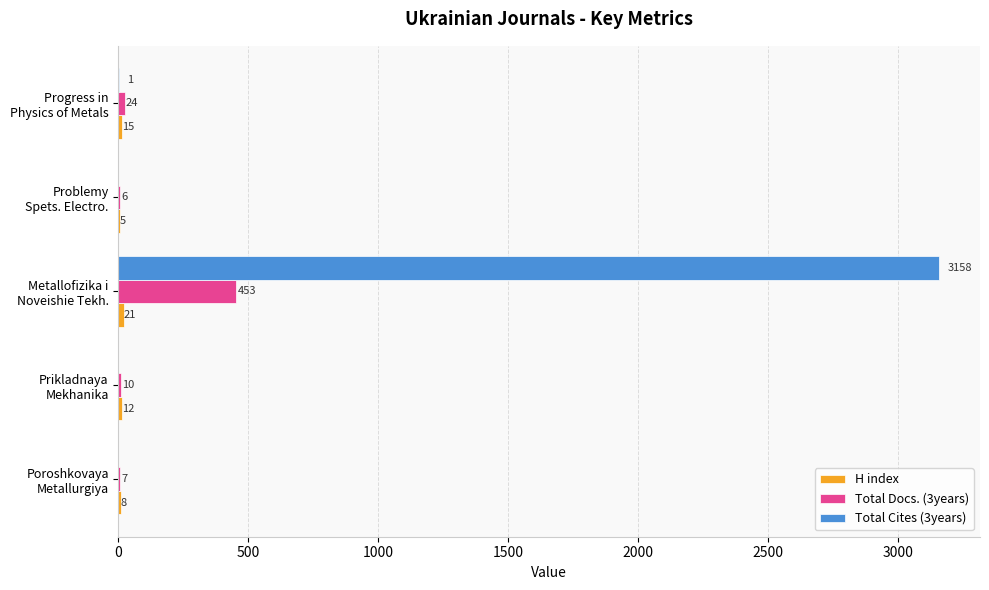

What is the sum of all Total Cites (3years) values?

3159